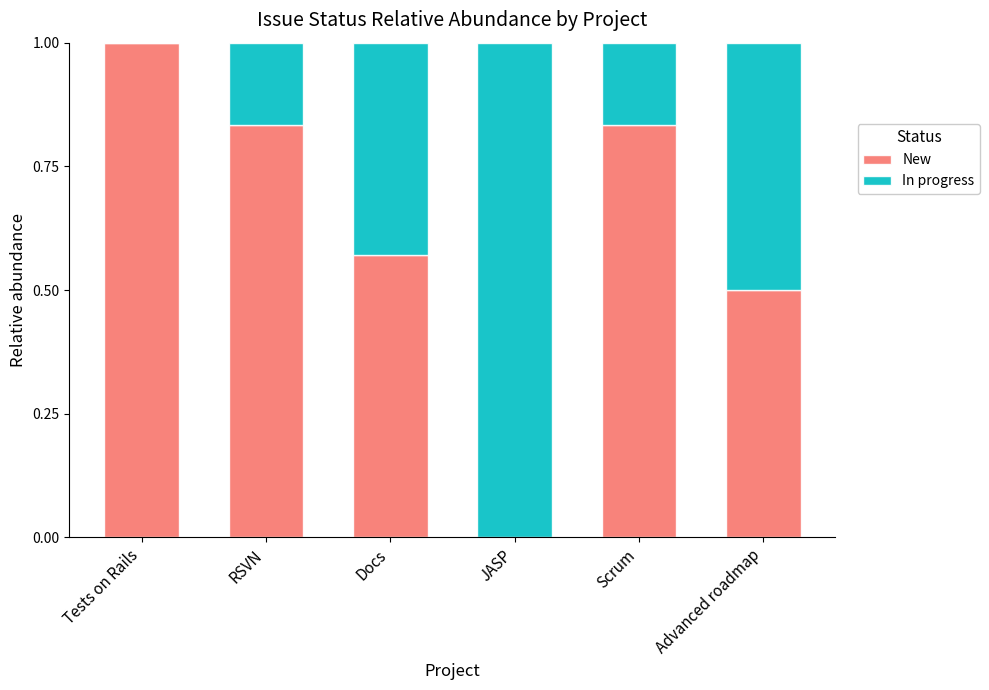

What is the total value across all series at RSVN?

1.0